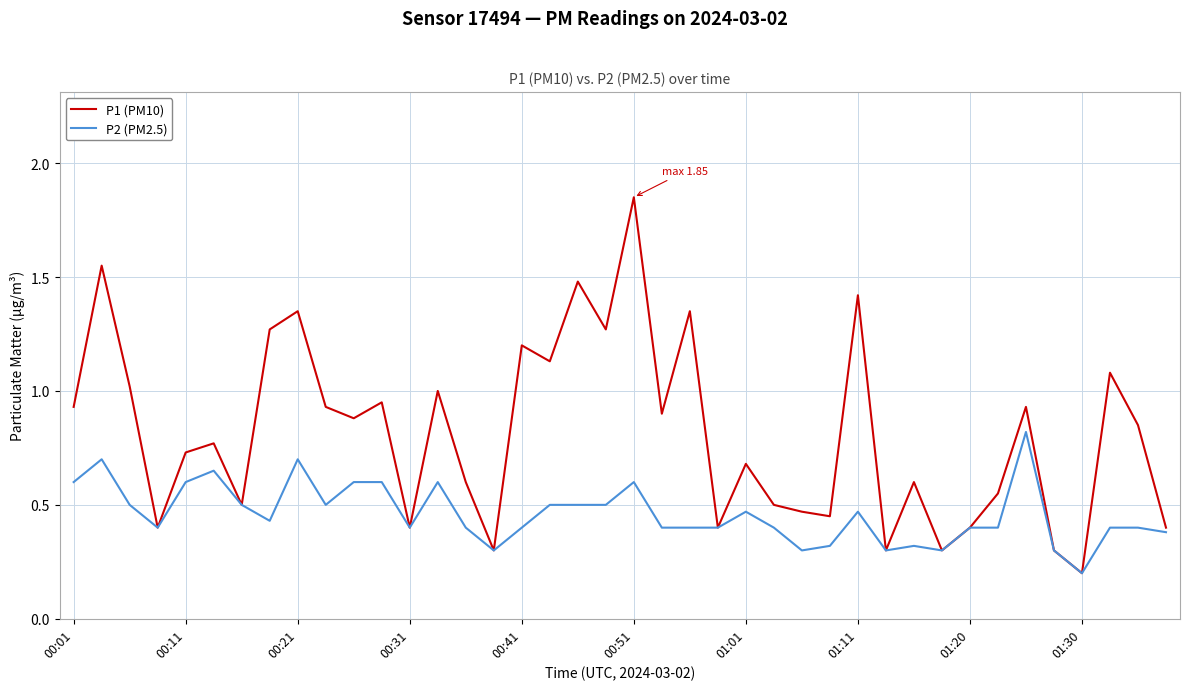

Which series has the largest total across all categories?

P1 (PM10)